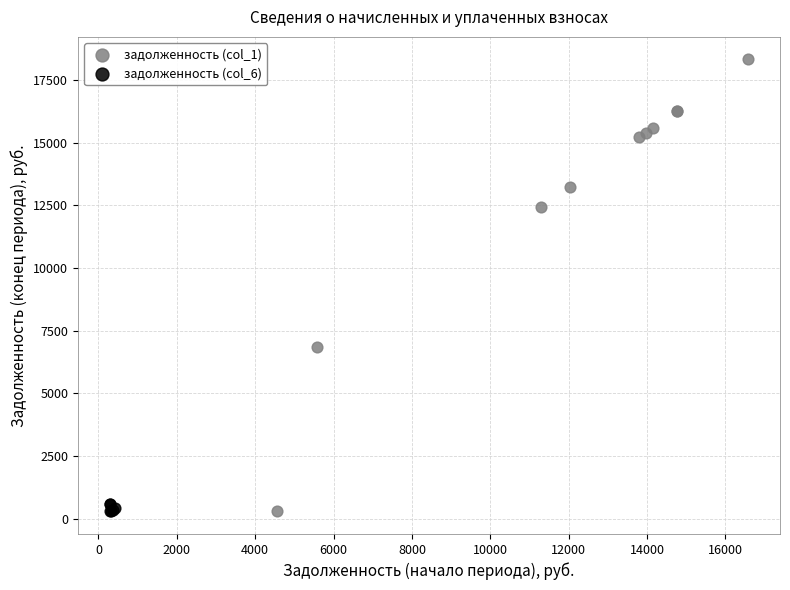

Which series has the widest spread of Y values?

задолженность (col_1)